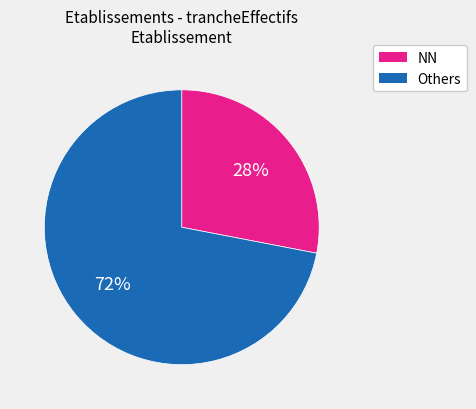

Is there a majority slice in this chart?

Yes